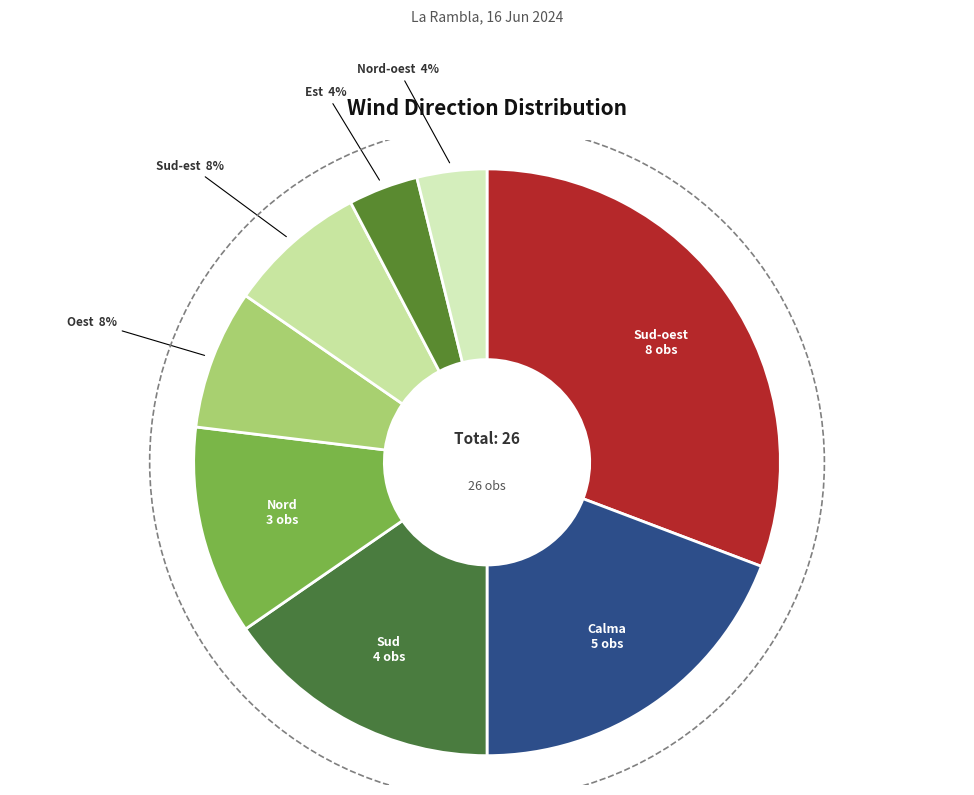

To the nearest percent, what is the combined percentage of Sud-est and Calma?

27%